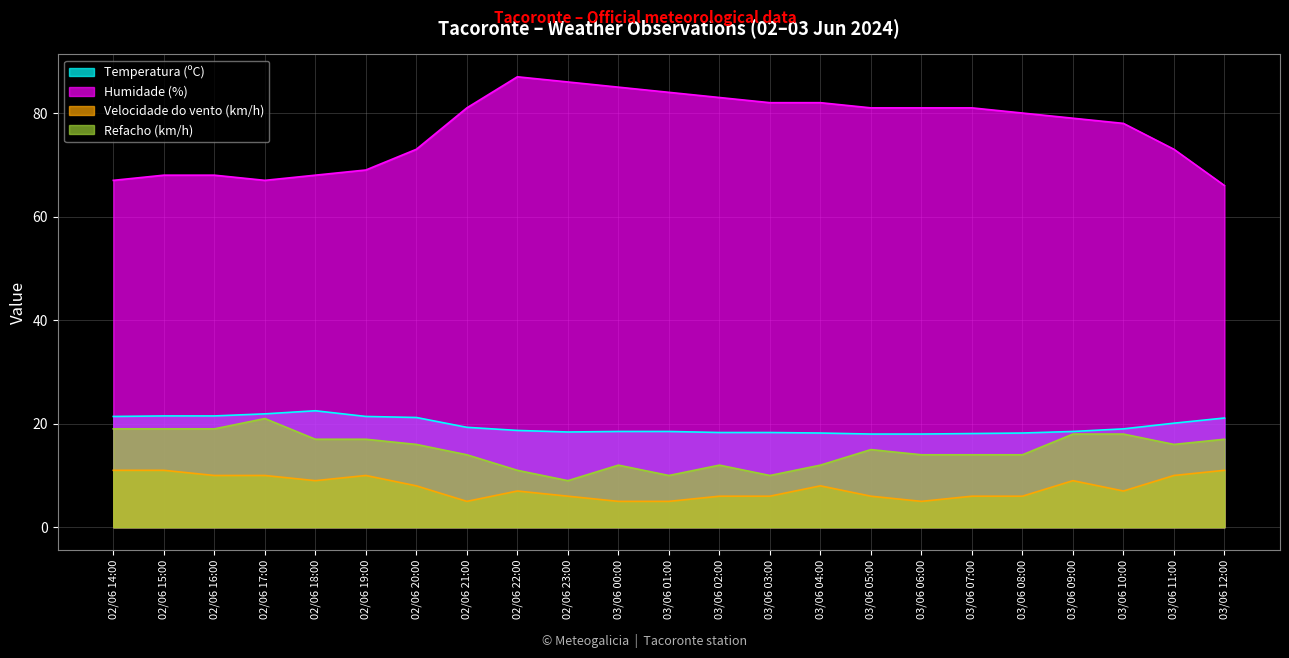

How many data points in Velocidade do vento (km/h) are above 7?

11